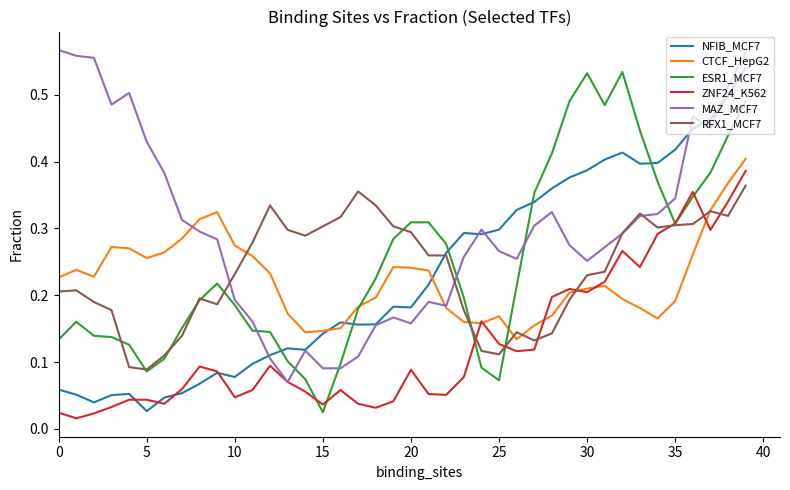

Does the chart display data point markers on the line(s)?

No